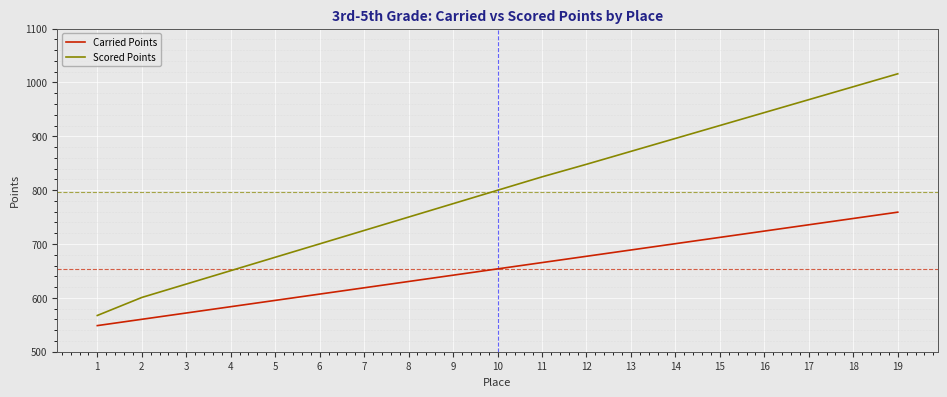

Does the chart display data point markers on the line(s)?

No